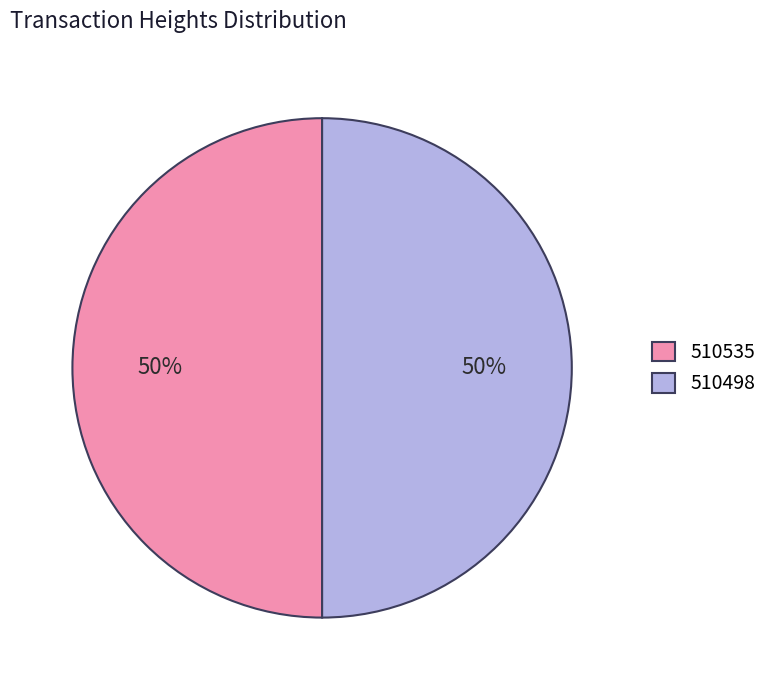

To the nearest percent, what is the average slice percentage?

50%